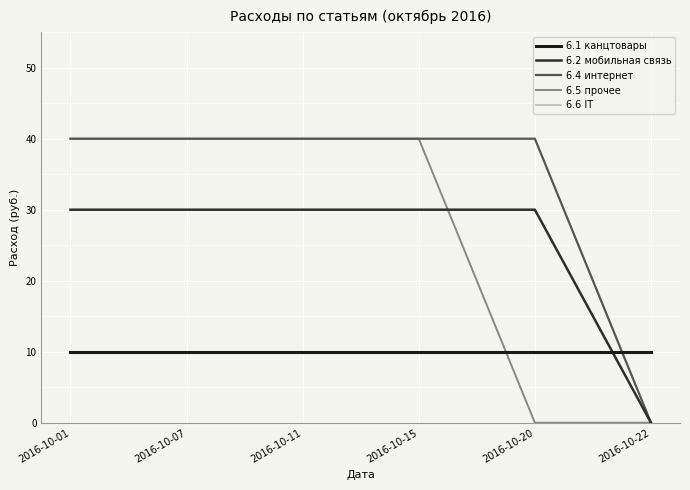

Is this an area chart (filled region under the line)?

No